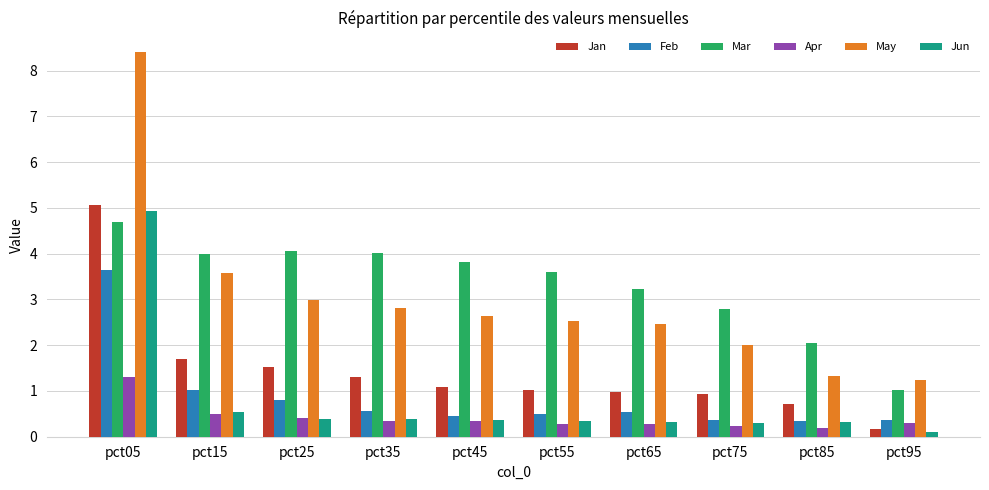

Is the value of May at pct15 greater than the value of Jun at pct25?

Yes